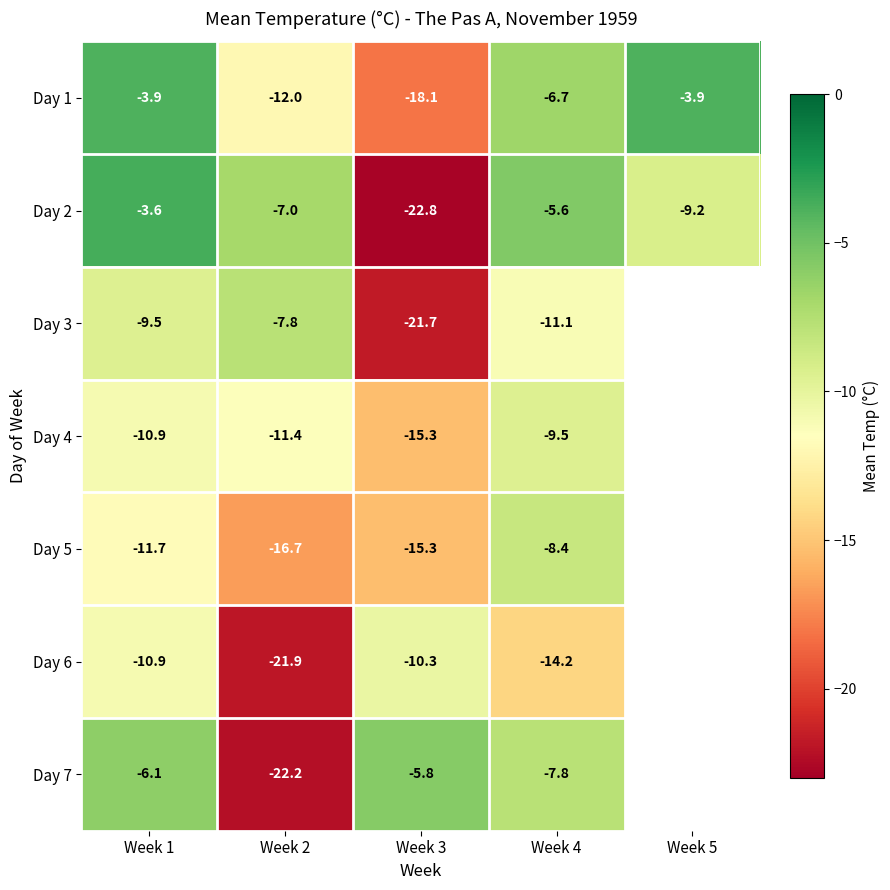

Rank the series at Week 4 from lowest to highest value.

Day 6, Day 3, Day 4, Day 5, Day 7, Day 1, Day 2